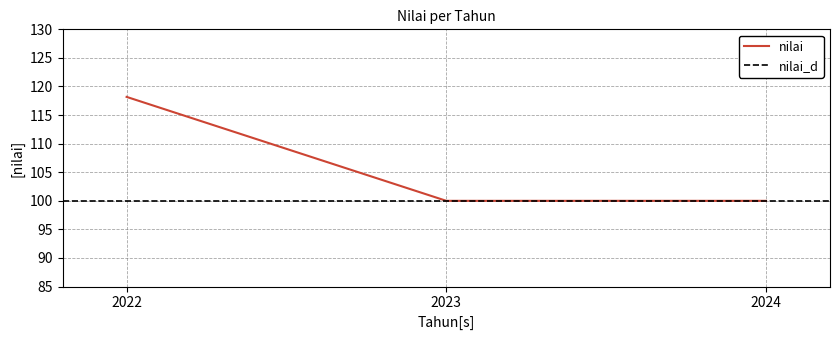

Rank the categories by value from lowest to highest.

2023, 2024, 2022